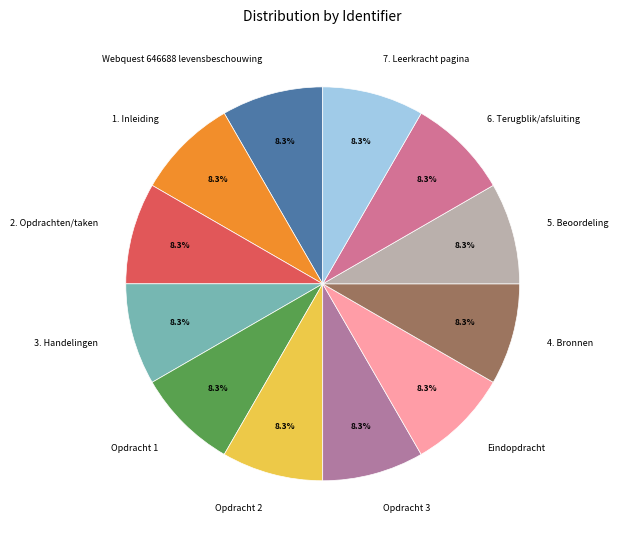

Is 3. Handelingen the majority of the pie?

No